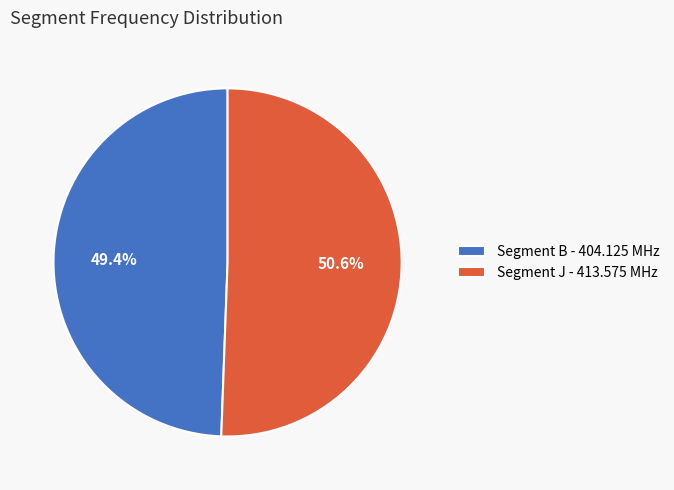

Is the sum of Segment J - 413.575 MHz and Segment B - 404.125 MHz greater than half?

Yes